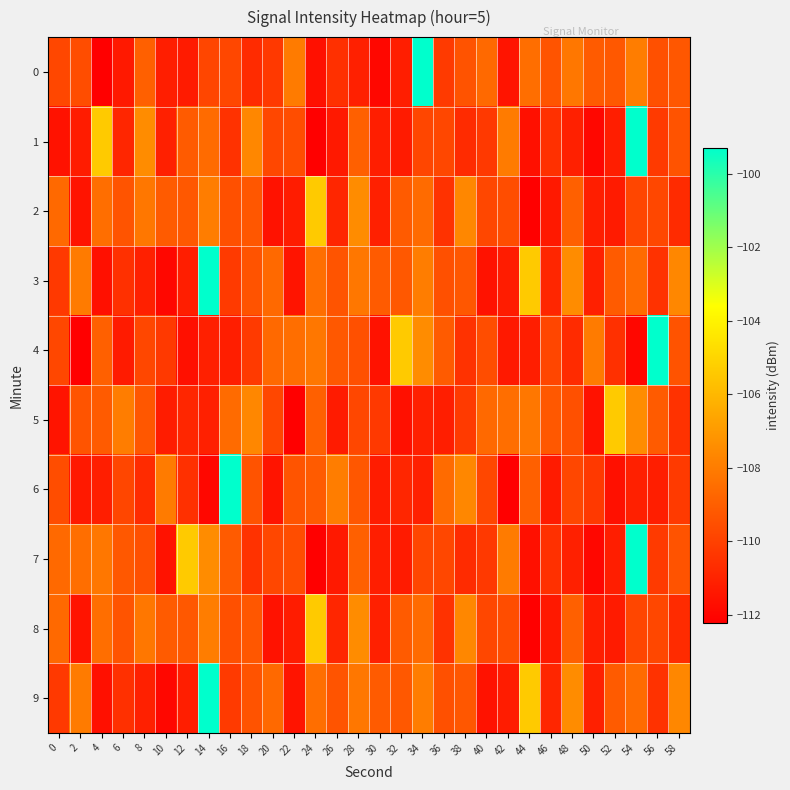

Which has a higher value, 30 or 16?

16